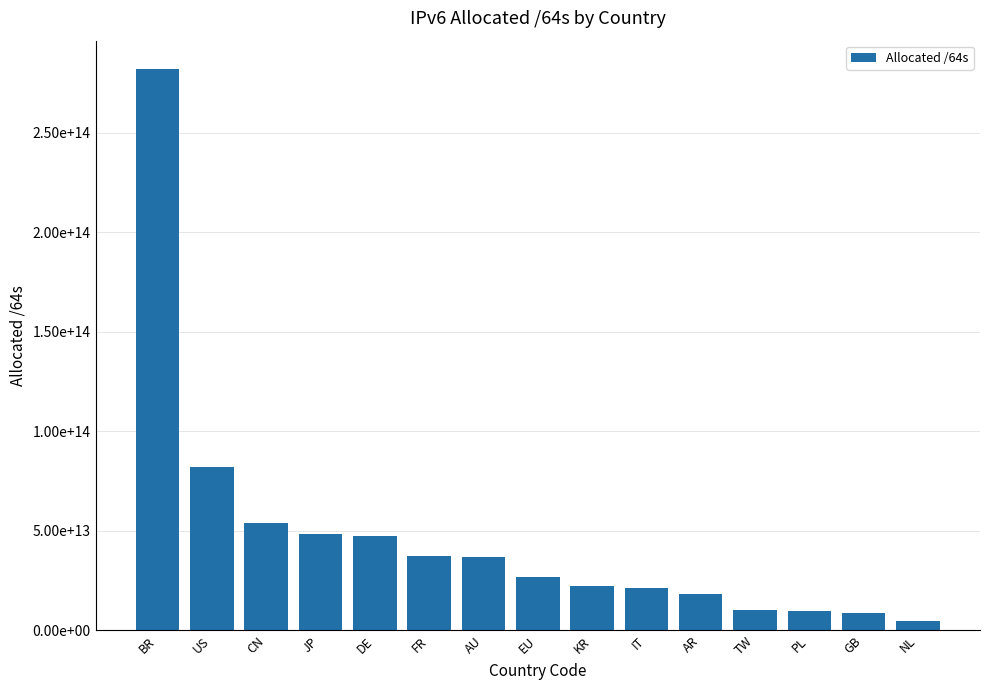

Rank the categories by value from highest to lowest.

BR, US, CN, JP, DE, FR, AU, EU, KR, IT, AR, TW, PL, GB, NL